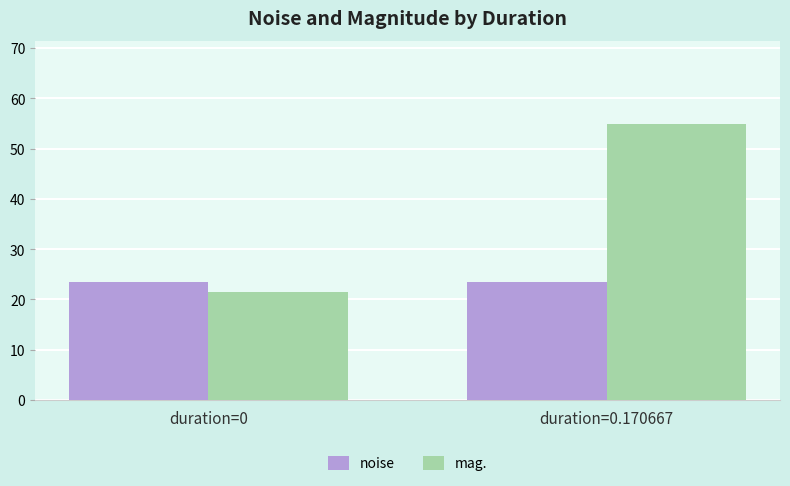

What is the difference between the highest and lowest values at duration=0?

2.0